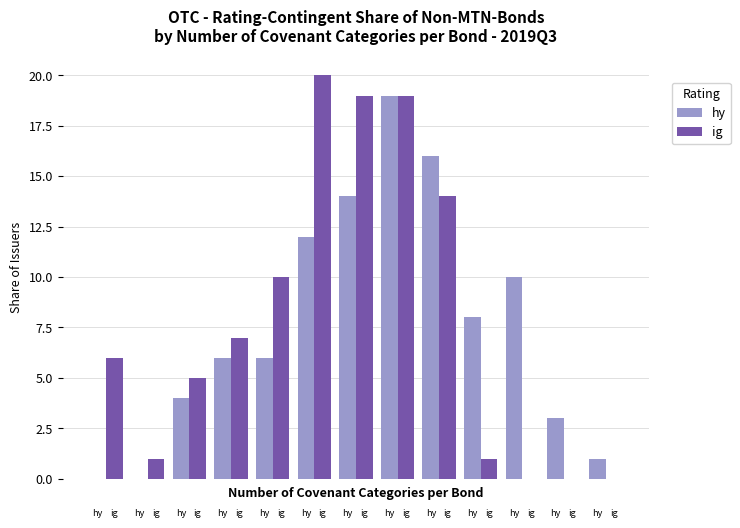

What is the sum of all ig values?

102